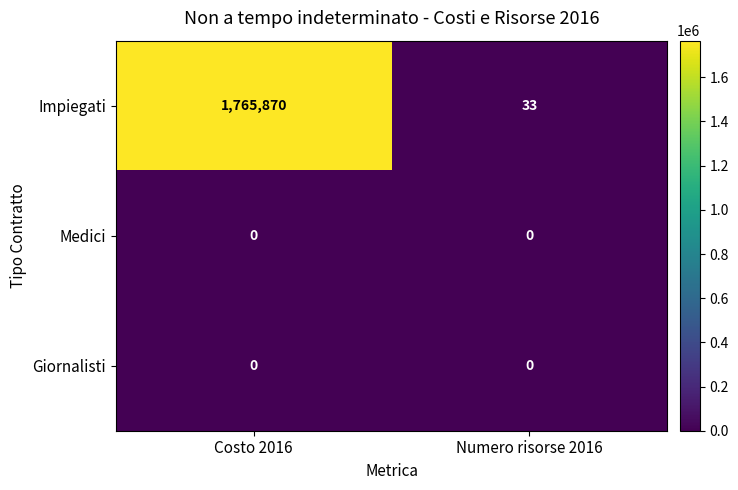

At which category is the sum across all series the highest?

Costo 2016